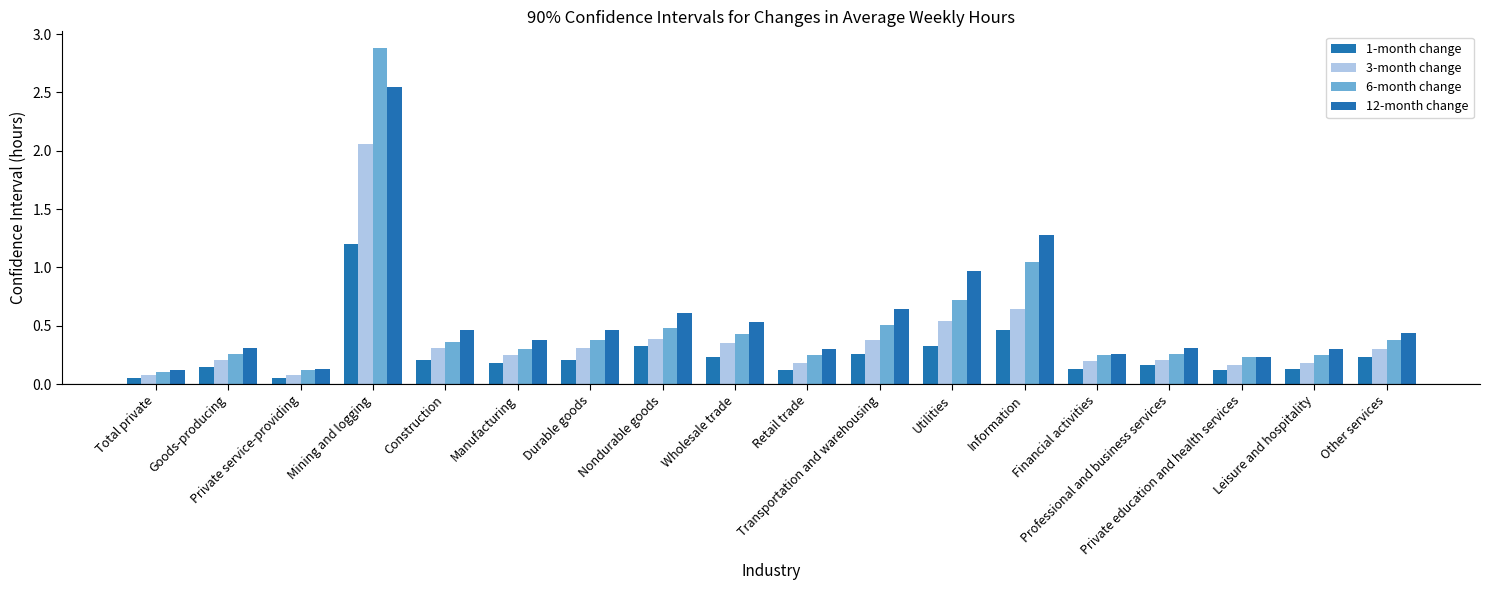

At which category is the sum across all series the highest?

Mining and logging